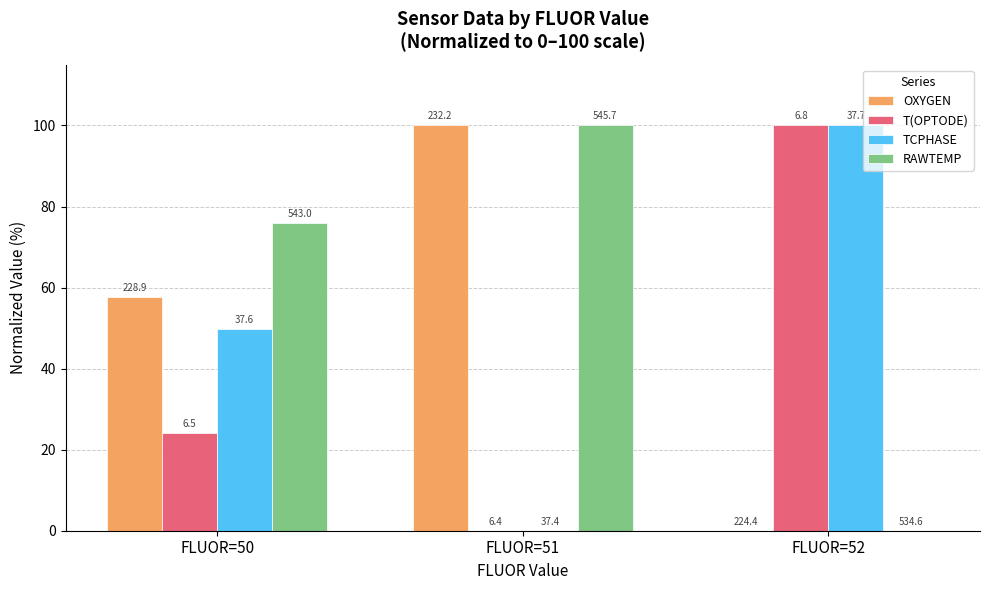

Is the value of TCPHASE at FLUOR=50 greater than the value of OXYGEN at FLUOR=51?

No